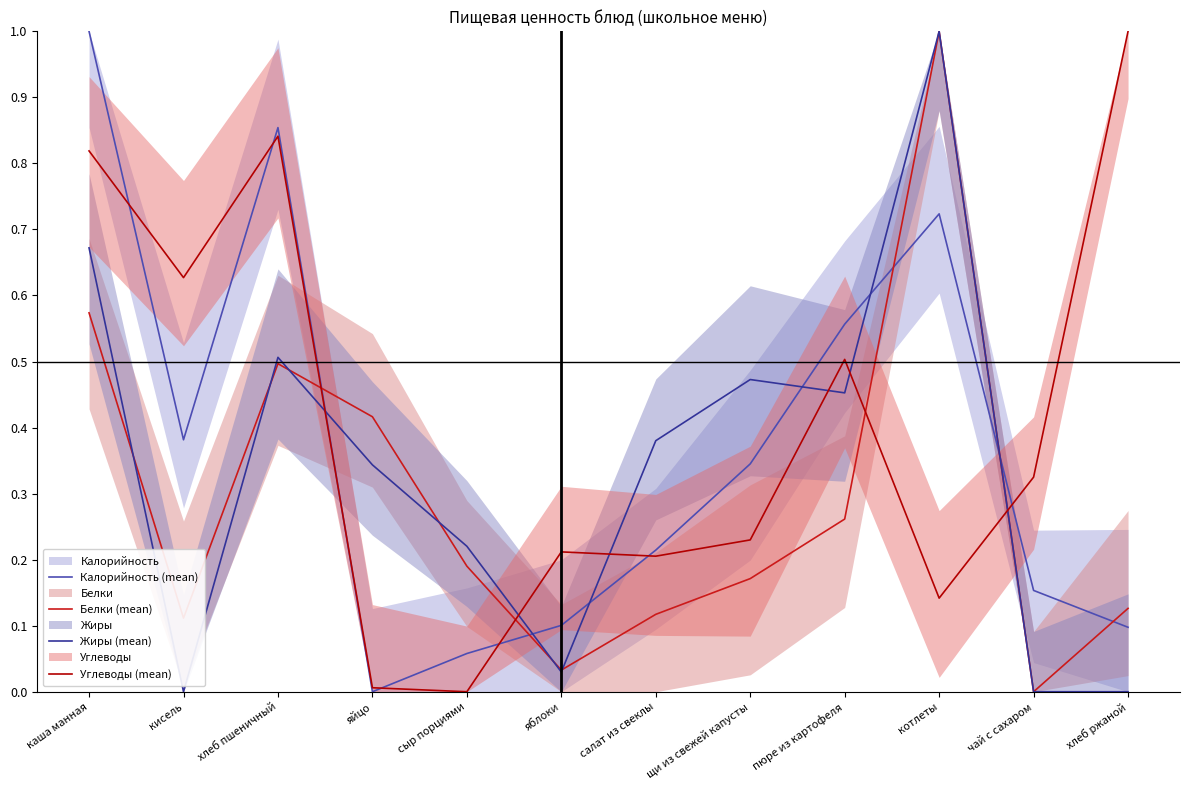

Reading left to right, list all the values displayed in this chart.

Калорийность (mean): каша манная=1.0	кисель=0.4	хлеб пшеничный=0.9	яйцо=0.0	сыр порциями=0.1	яблоки=0.1	салат из свеклы=0.2	щи из свежей капусты=0.3	пюре из картофеля=0.6	котлеты=0.7	чай с сахаром=0.2	хлеб ржаной=0.1
Белки (mean): каша манная=0.6	кисель=0.1	хлеб пшеничный=0.5	яйцо=0.4	сыр порциями=0.2	яблоки=0.0	салат из свеклы=0.1	щи из свежей капусты=0.2	пюре из картофеля=0.3	котлеты=1.0	чай с сахаром=0.0	хлеб ржаной=0.1
Жиры (mean): каша манная=0.7	кисель=0.0	хлеб пшеничный=0.5	яйцо=0.3	сыр порциями=0.2	яблоки=0.0	салат из свеклы=0.4	щи из свежей капусты=0.5	пюре из картофеля=0.5	котлеты=1.0	чай с сахаром=0.0	хлеб ржаной=0.0
Углеводы (mean): каша манная=0.8	кисель=0.6	хлеб пшеничный=0.8	яйцо=0.0	сыр порциями=0.0	яблоки=0.2	салат из свеклы=0.2	щи из свежей капусты=0.2	пюре из картофеля=0.5	котлеты=0.1	чай с сахаром=0.3	хлеб ржаной=1.0